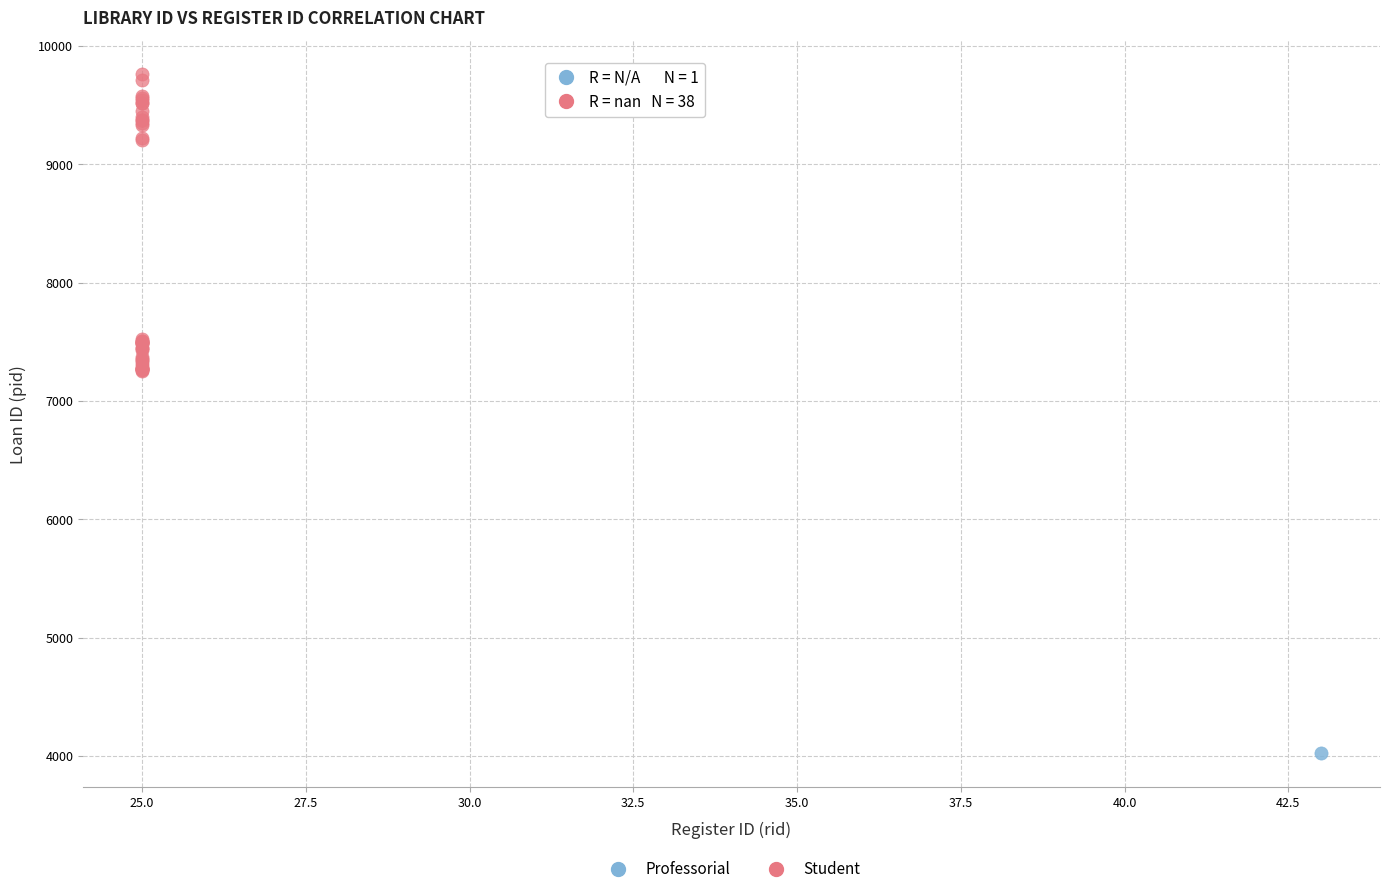

What are all the series names shown in the legend?

Professorial, Student